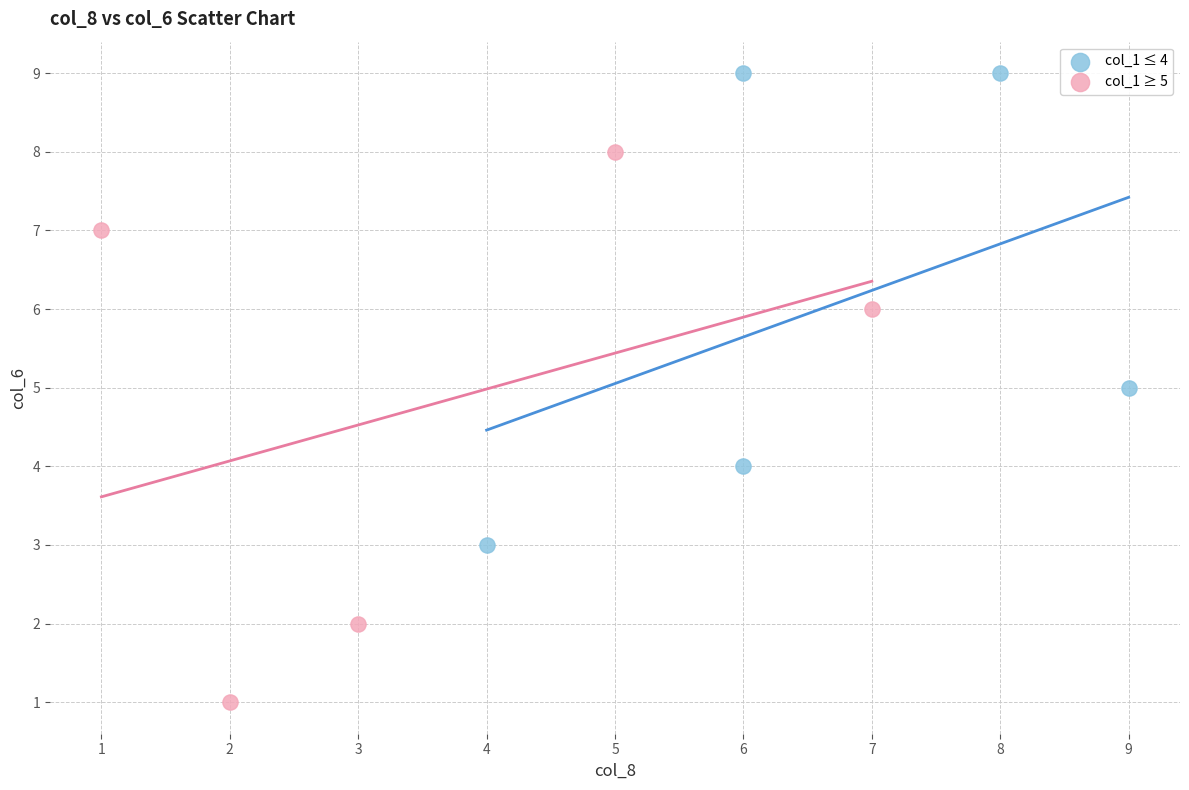

Which series has the widest spread of Y values?

col_1 ≥ 5